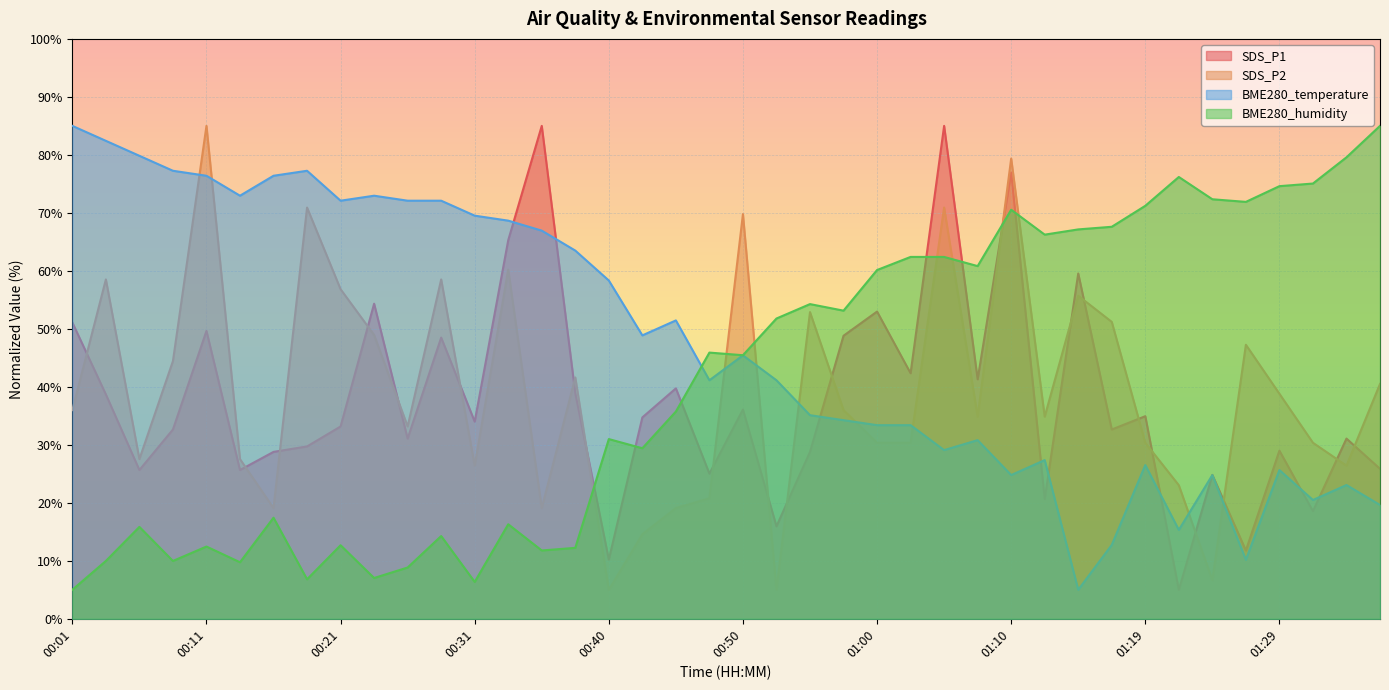

Which series ends up on top after the final intersection of BME280_humidity and BME280_temperature?

BME280_humidity